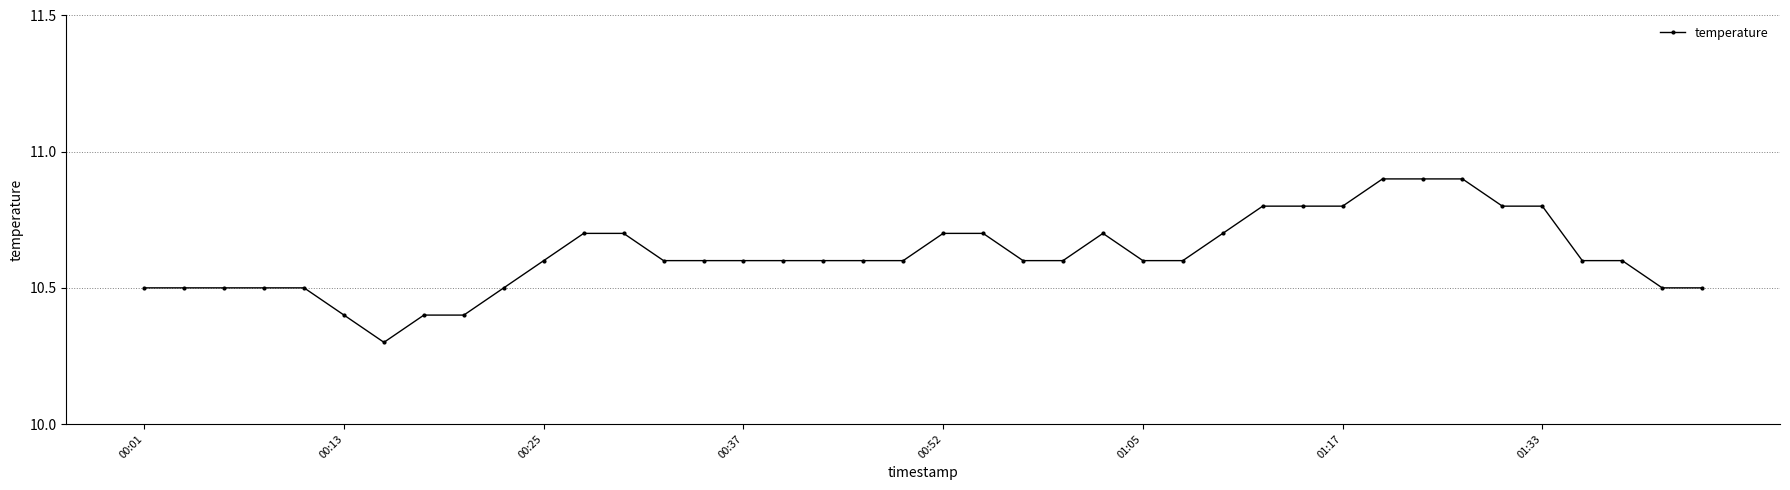

How many values are between 10 and 11?

40